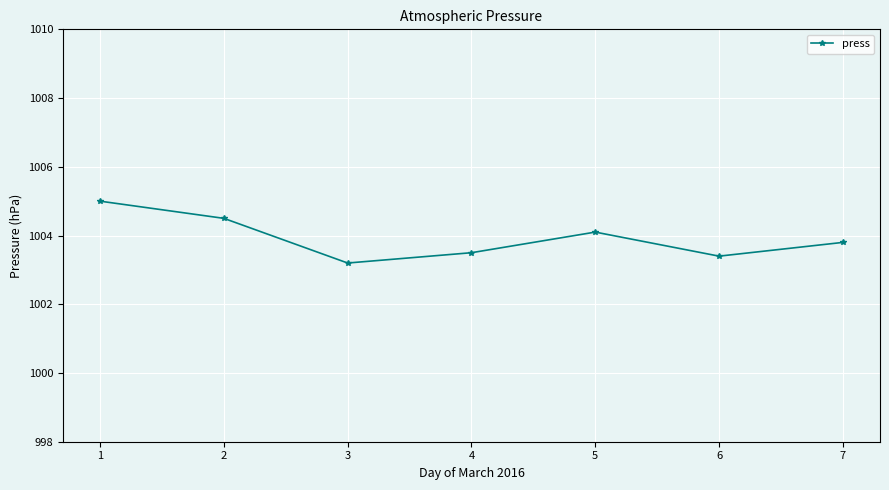

What is the change in value from 3 to 7?

+0.6